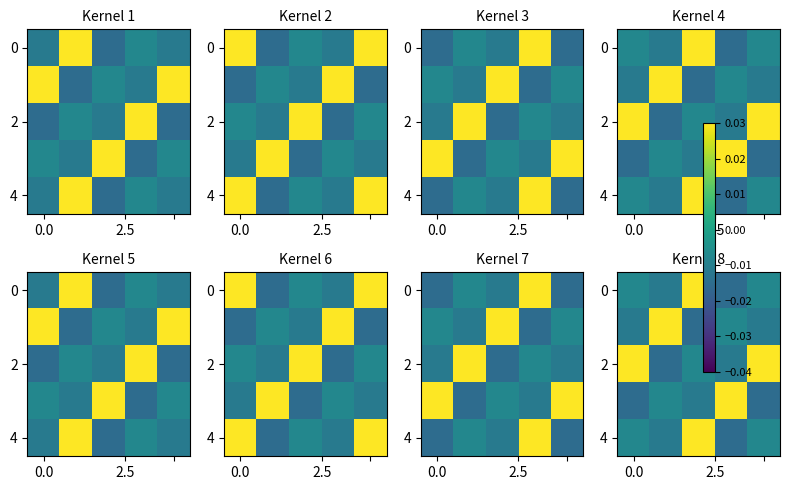

How many negative values does the 4 series have?

4